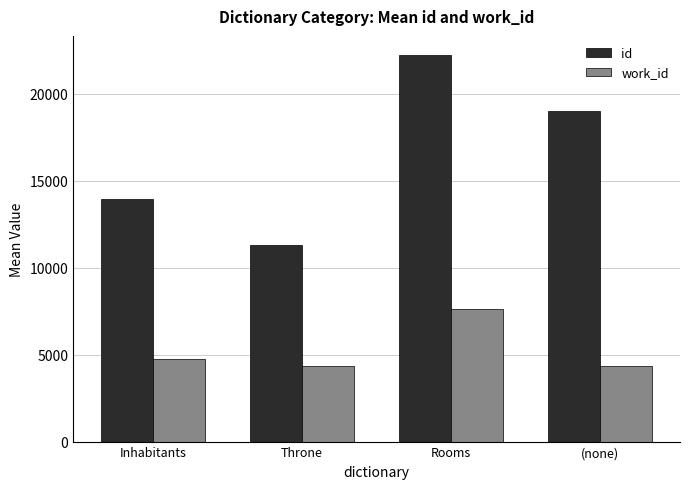

What is the highest value of the work_id series?

7593.0